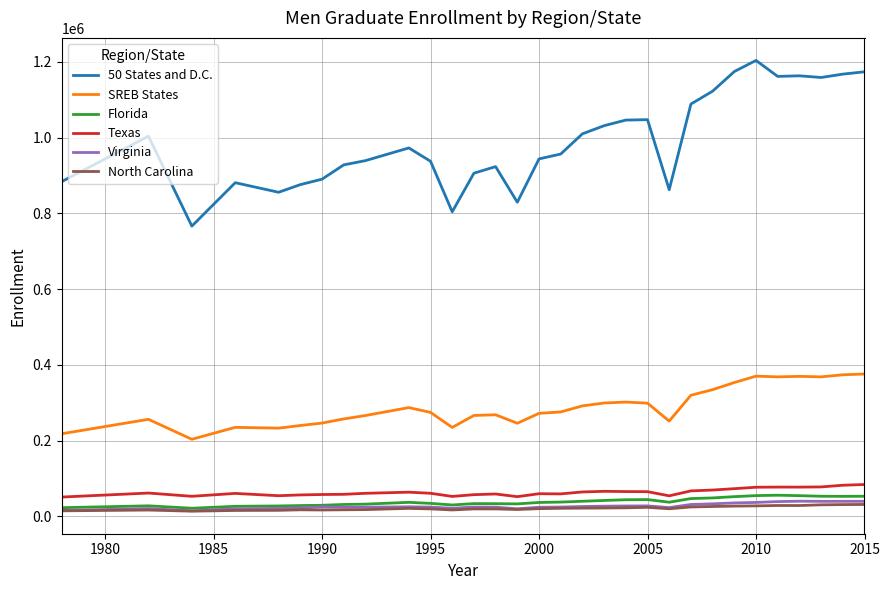

Which series has the largest range (max minus min)?

50 States and D.C.